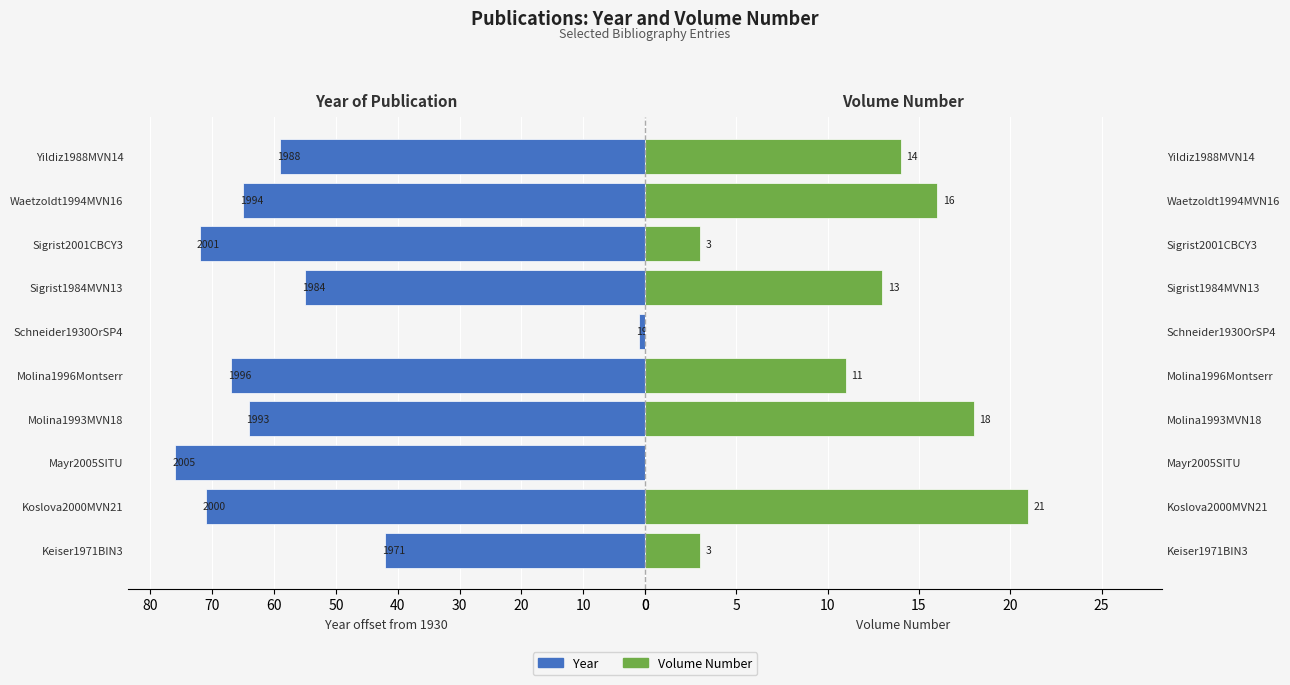

What are all the series names shown in the legend?

Year, Volume Number